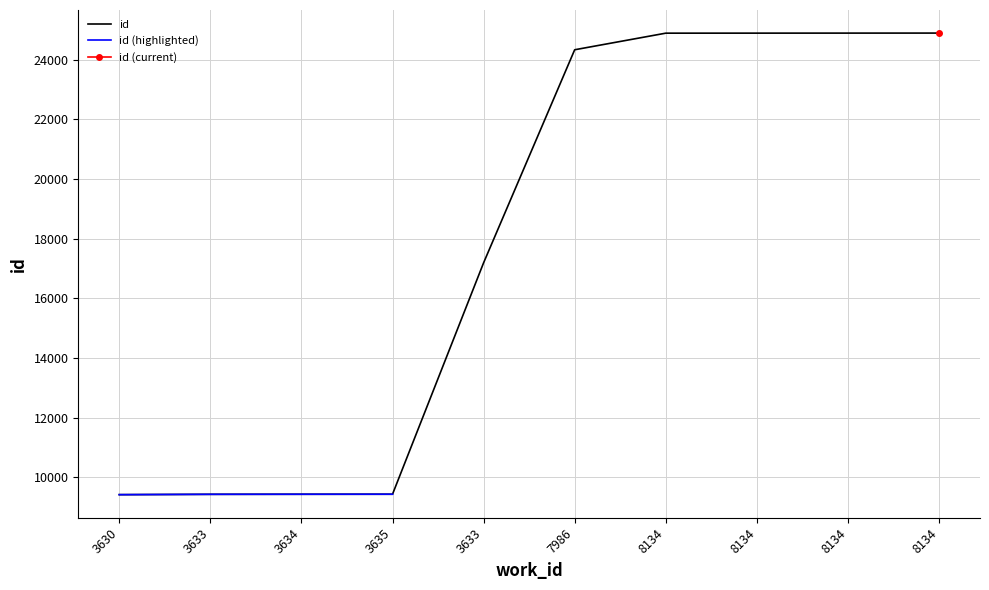

Is this an area chart (filled region under the line)?

No